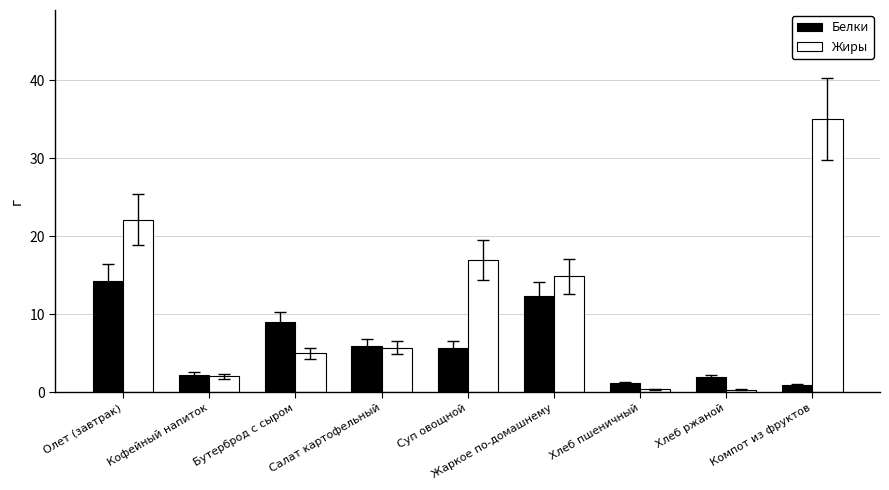

What is the difference between the Белки values at Суп овощной and Хлеб ржаной?

3.7